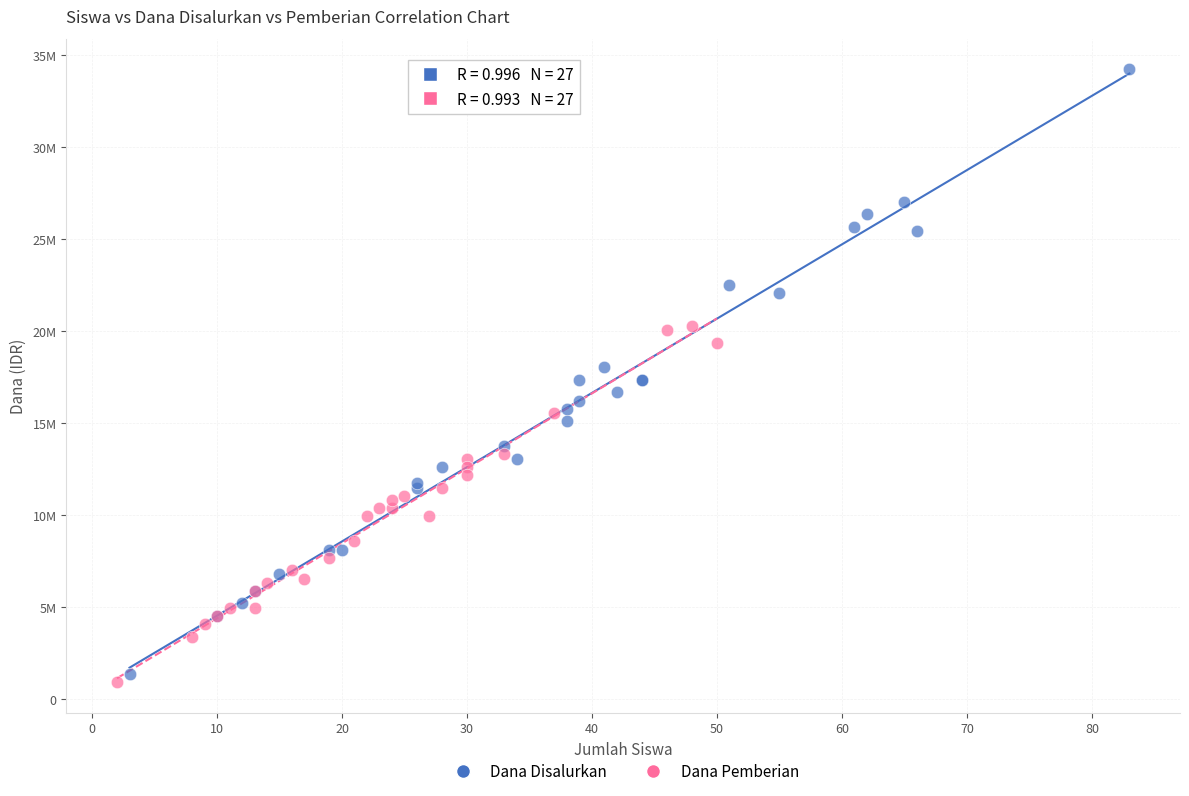

What are all the series names shown in the legend?

Dana Disalurkan, Dana Pemberian